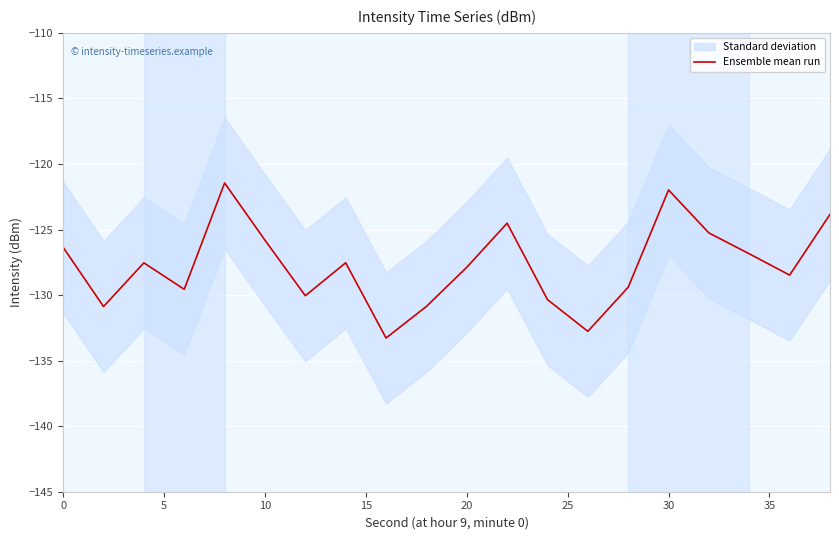

Is this an area chart (filled region under the line)?

No